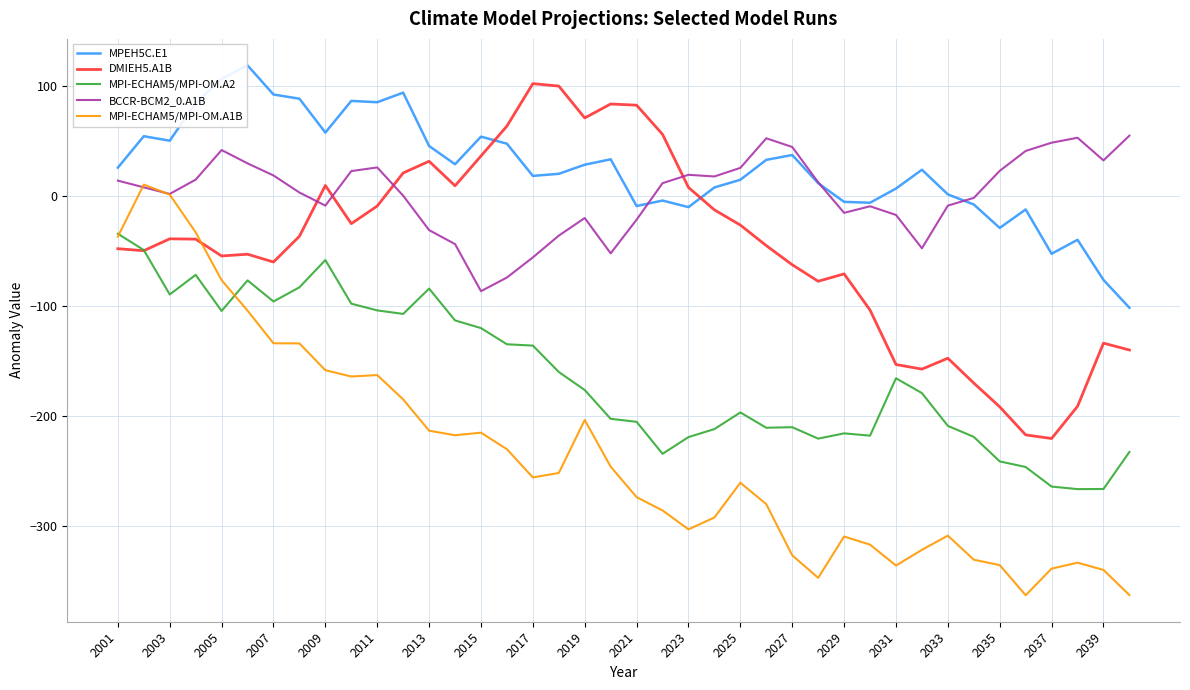

True or false: MPEH5C.E1 and MPI-ECHAM5/MPI-OM.A1B cross at least once.

False